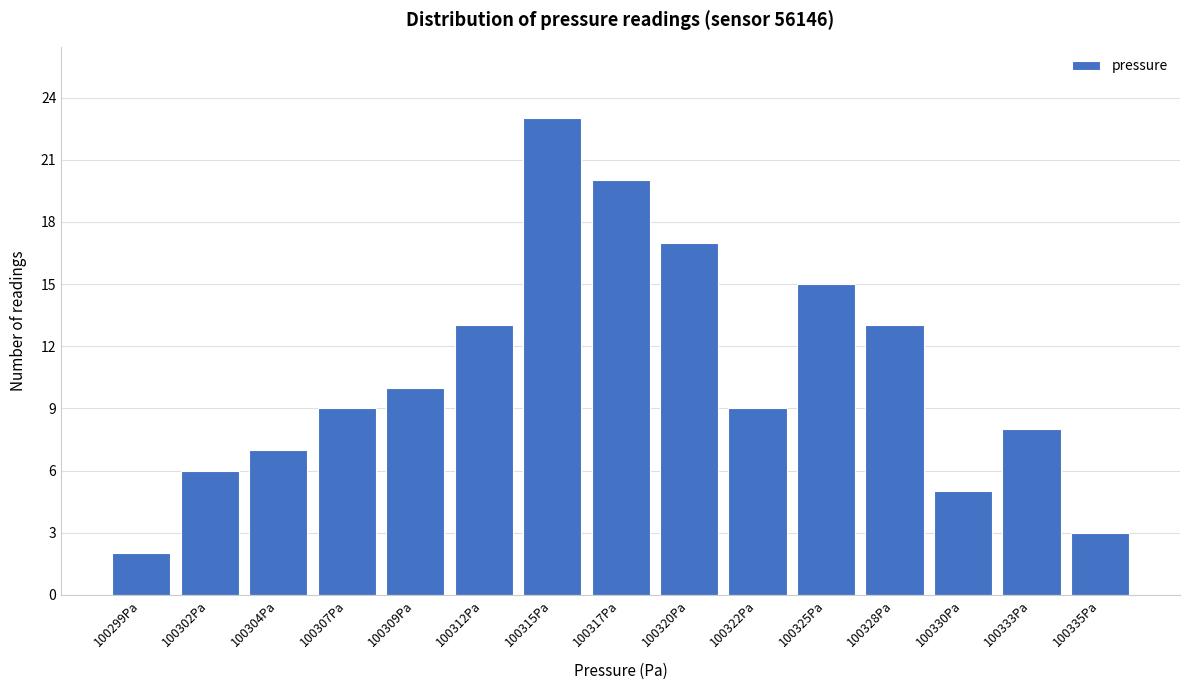

Reading right to left, transcribe all the data shown in this chart.

100335Pa=3	100333Pa=8	100330Pa=5	100328Pa=13	100325Pa=15	100322Pa=9	100320Pa=17	100317Pa=20	100315Pa=23	100312Pa=13	100309Pa=10	100307Pa=9	100304Pa=7	100302Pa=6	100299Pa=2